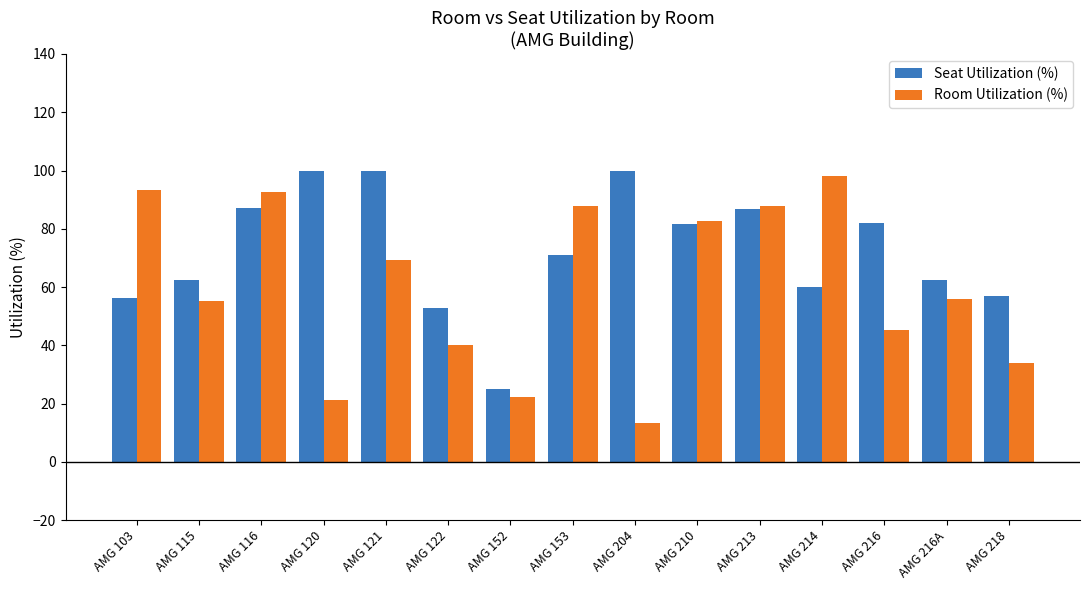

What is the total value across all series at AMG 153?

159.1